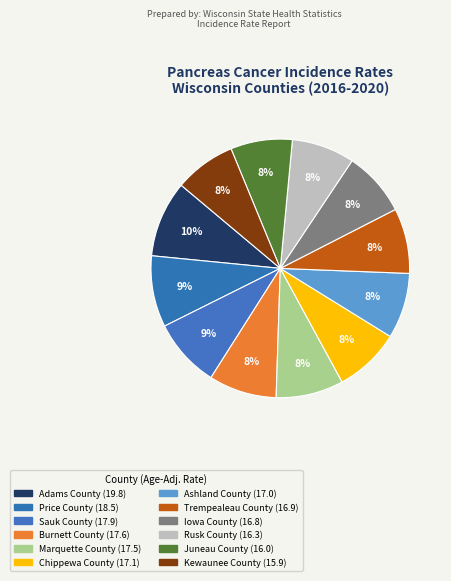

Which category has the smallest portion of the pie?

Kewaunee County